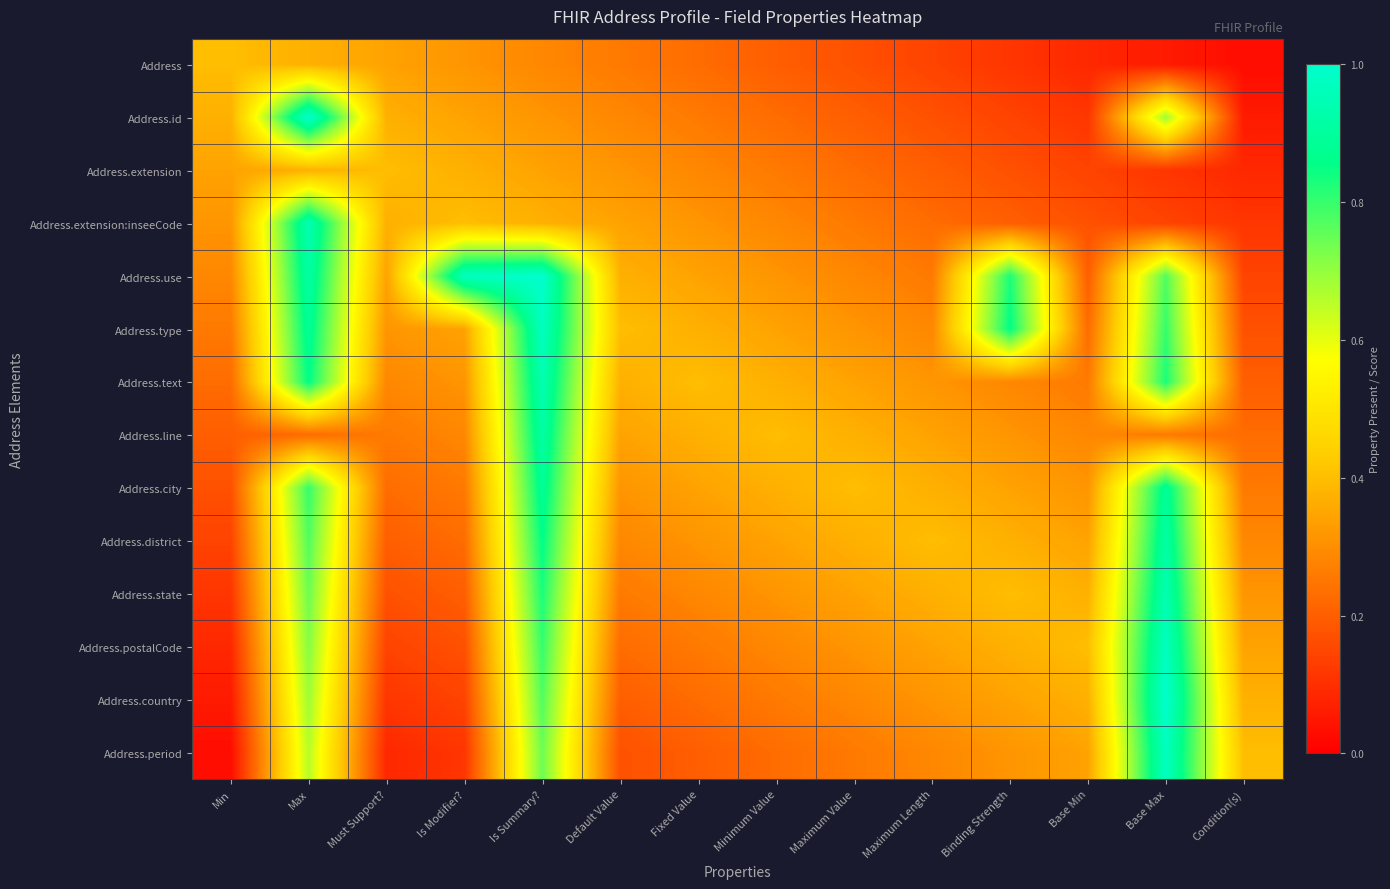

At how many categories does at least one series exceed 0?

14